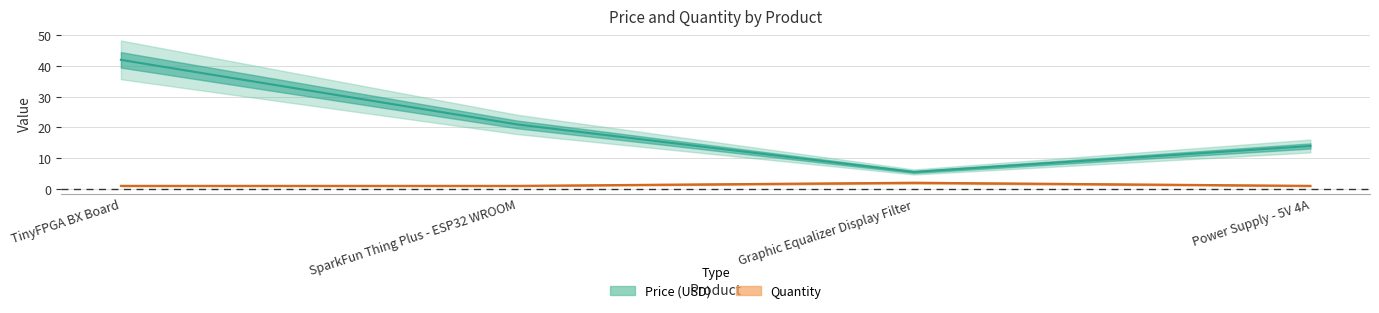

Reading left to right, list all the values displayed in this chart.

Price (USD): 42.0	20.9	5.5	13.9
Quantity: 1.0	1.0	2.0	1.0